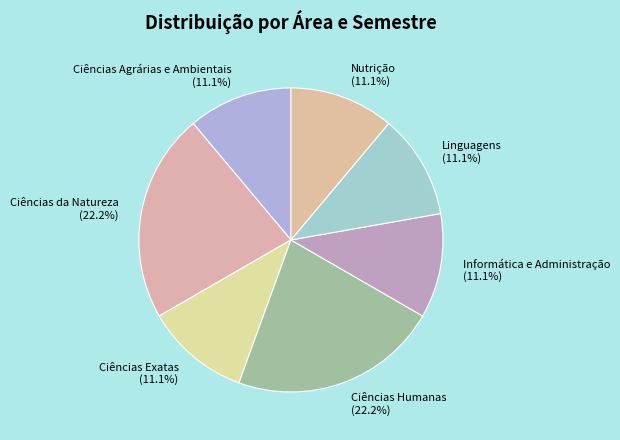

The Ciências Exatas slice represents 11% of the pie. True or false?

True